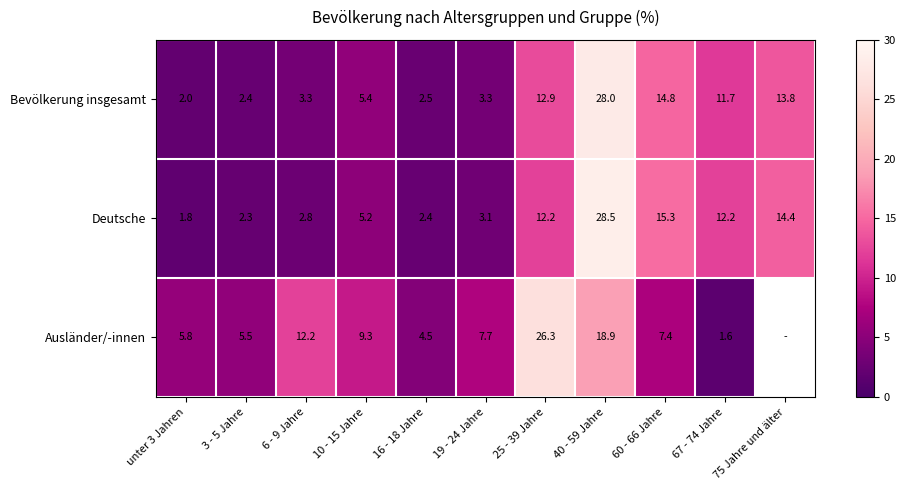

What is the maximum value for Deutsche?

28.5